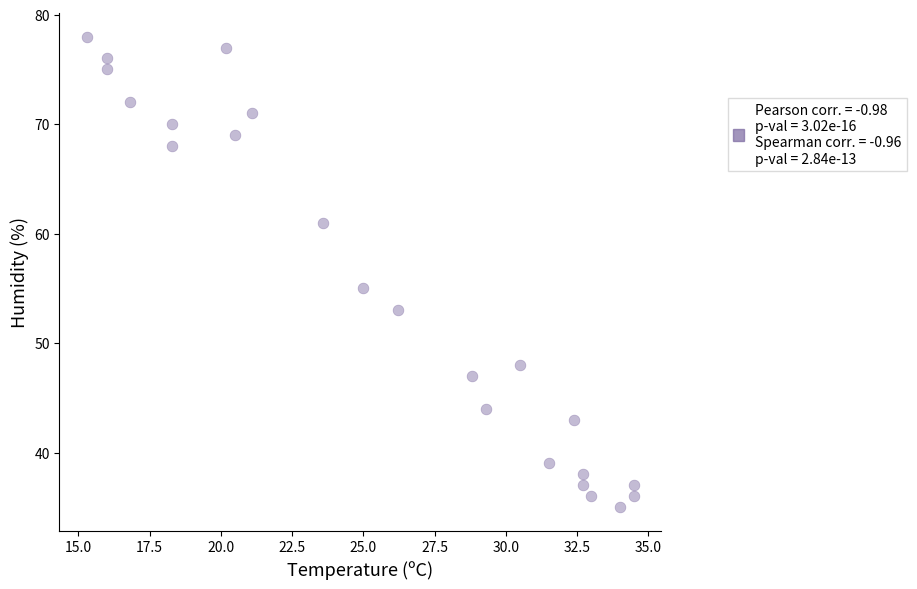

What is the range of Y values (max minus min)?

43